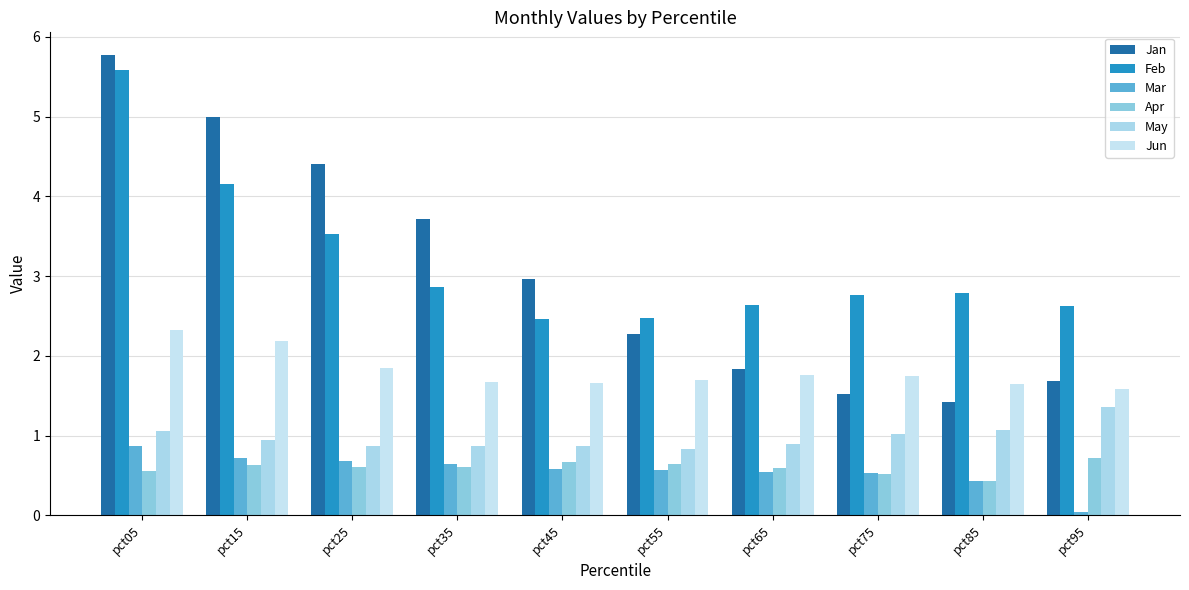

What is the maximum value for Apr?

0.7